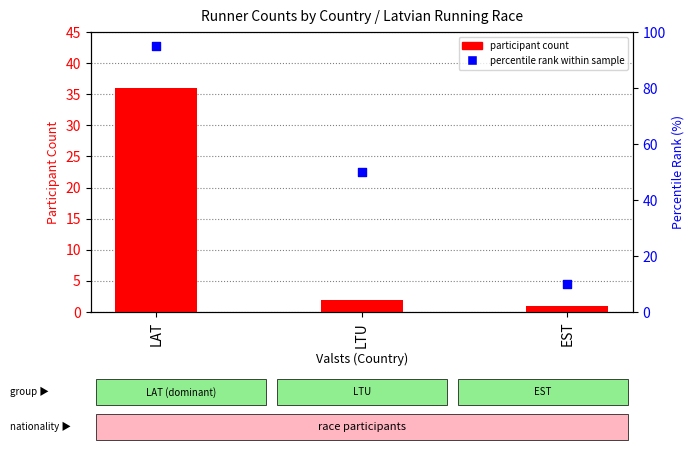

Which series has the largest total across all categories?

percentile rank within sample